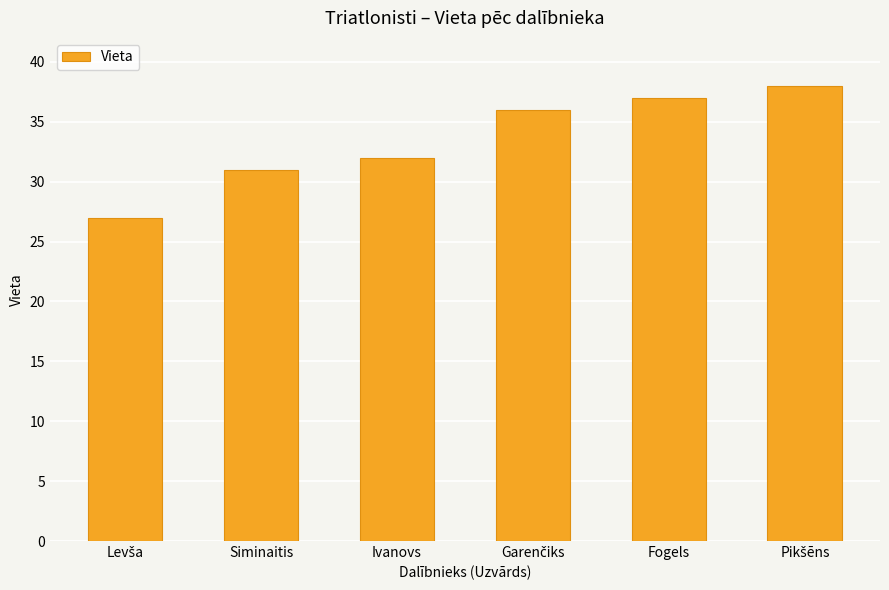

What is the maximum value shown in the chart?

38